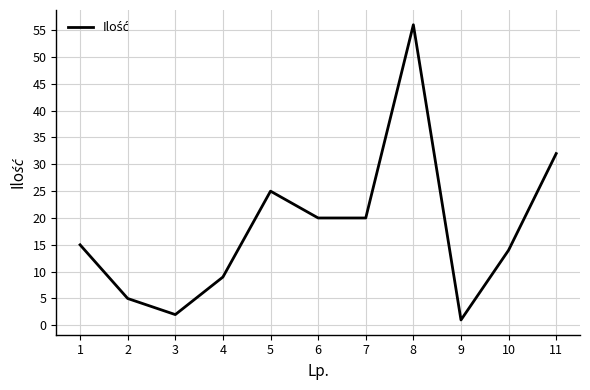

The value at 6 is 20. True or false?

True